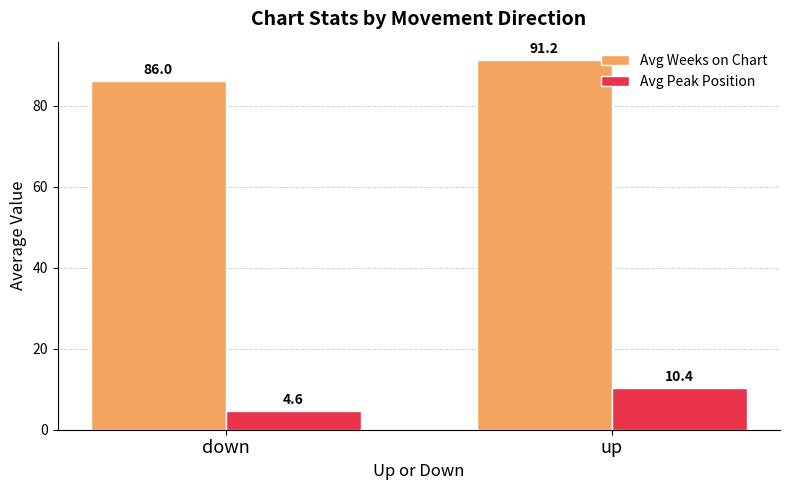

Rank the series at up from lowest to highest value.

Avg Peak Position, Avg Weeks on Chart